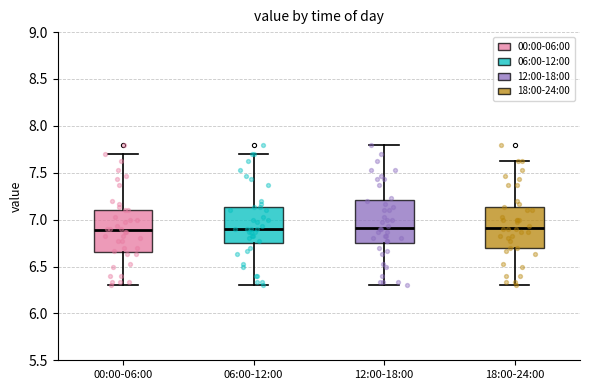

Reading left to right, transcribe this box plot: for each box, give where its median line is, the range the box spans, and where its two whiskers end, as read against the y-axis. The values are not printed on the chart, so give them approximately, as read against the axis.

00:00-06:00: median 6.90, box 6.65 to 7.10, whiskers 6.30 to 7.70
06:00-12:00: median 6.90, box 6.75 to 7.15, whiskers 6.30 to 7.70
12:00-18:00: median 6.90, box 6.75 to 7.20, whiskers 6.30 to 7.80
18:00-24:00: median 6.90, box 6.70 to 7.15, whiskers 6.30 to 7.65